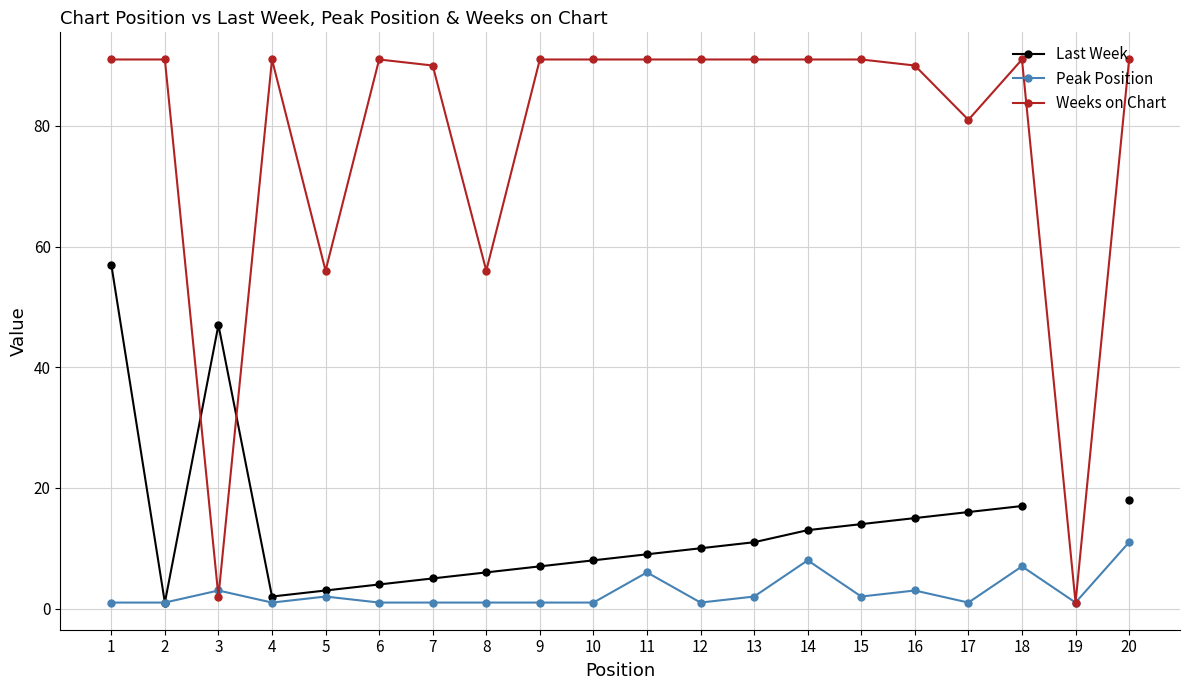

Is it true that Peak Position equals 8.0 at 14?

True